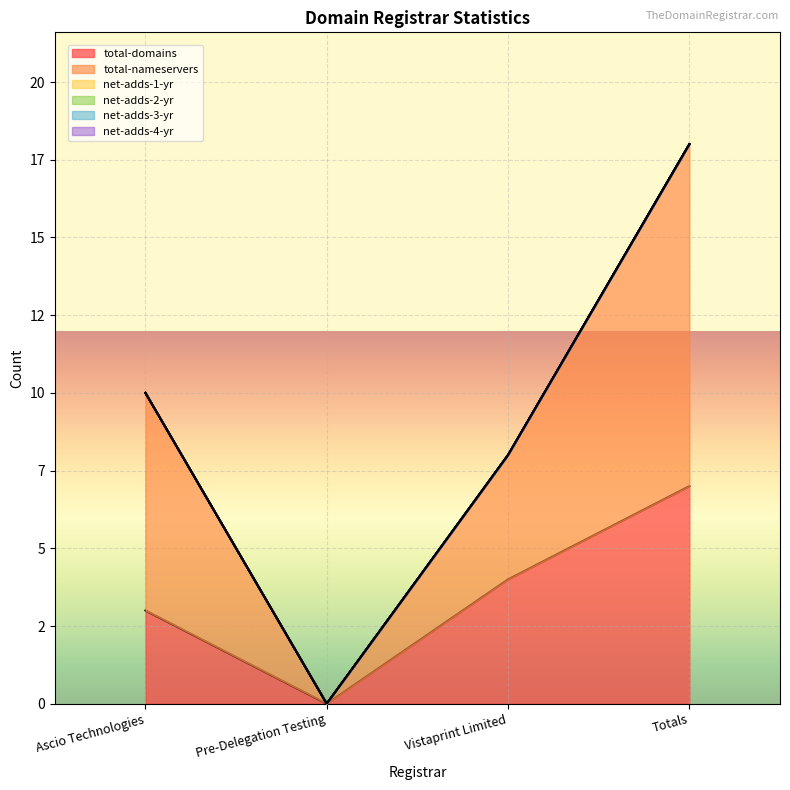

Where is total-domains nearest to the value 3?

Ascio Technologies